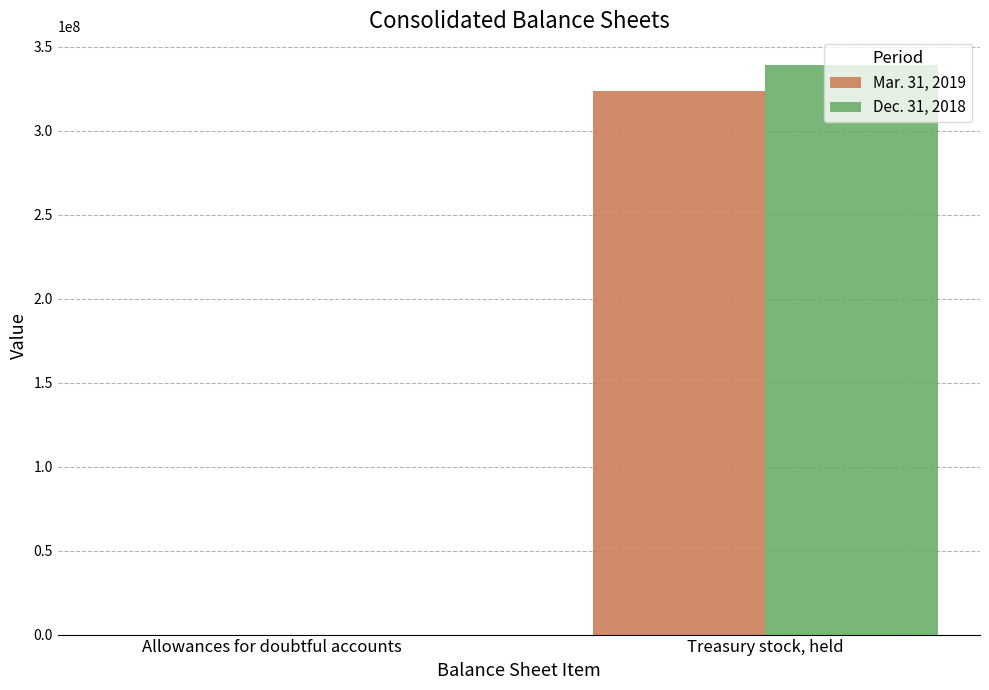

How many Mar. 31, 2019 values are between 905 and 323523763?

2